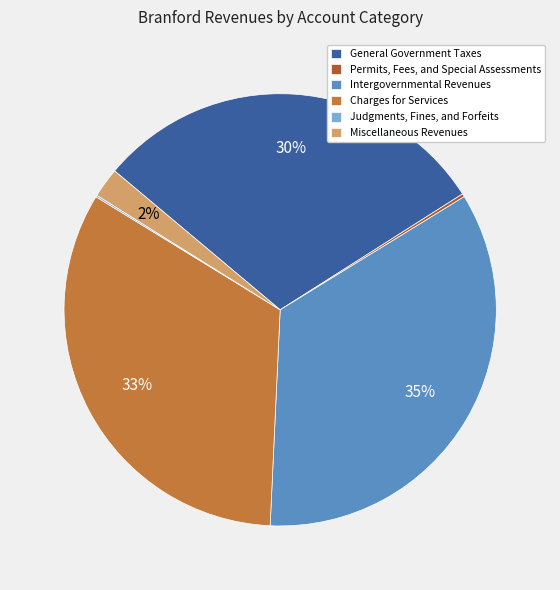

Do Miscellaneous Revenues and Intergovernmental Revenues together represent more than half of the pie?

No